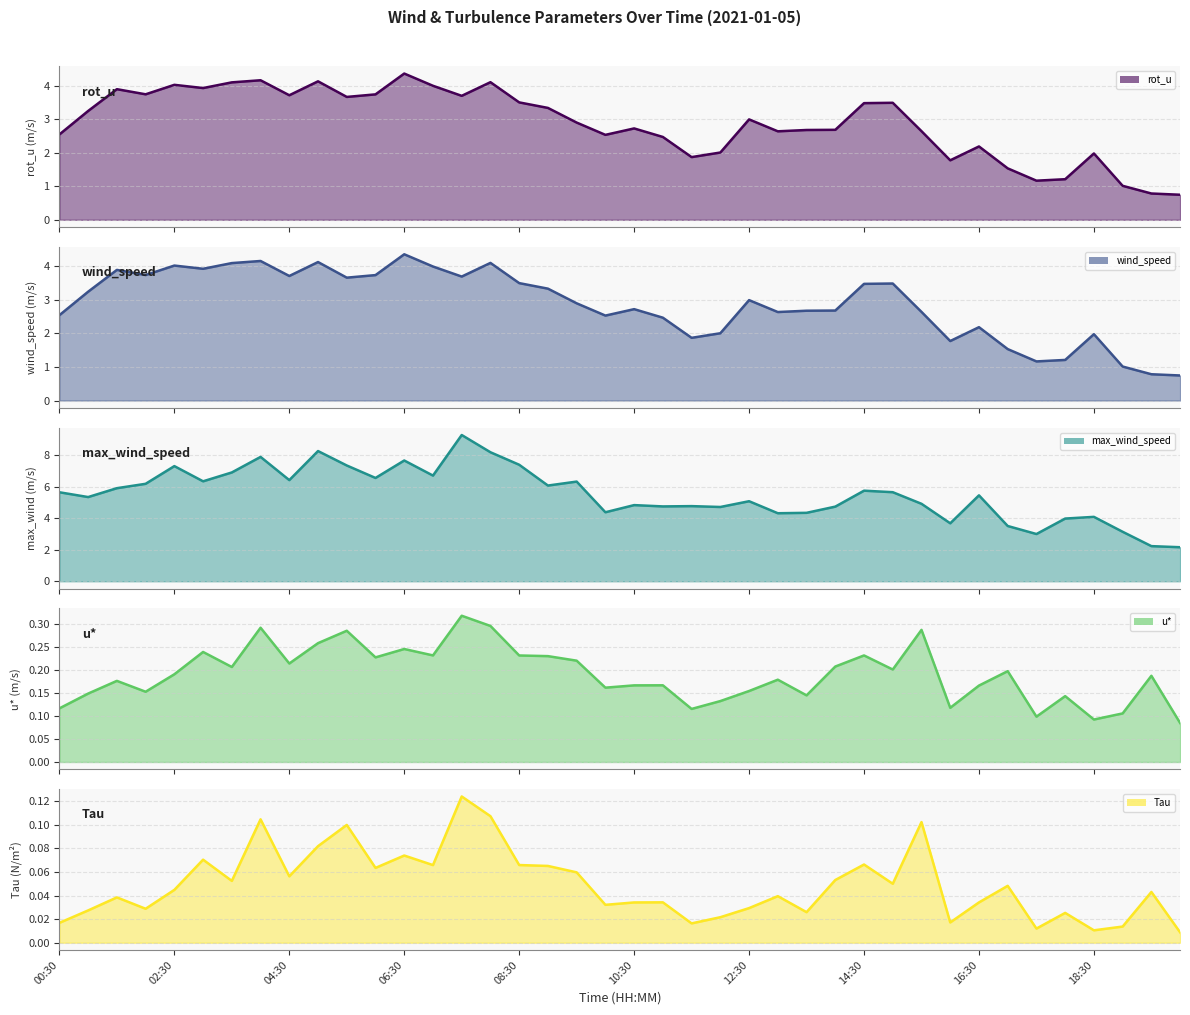

What value does the max_wind_speed series have at 15:00?

5.7